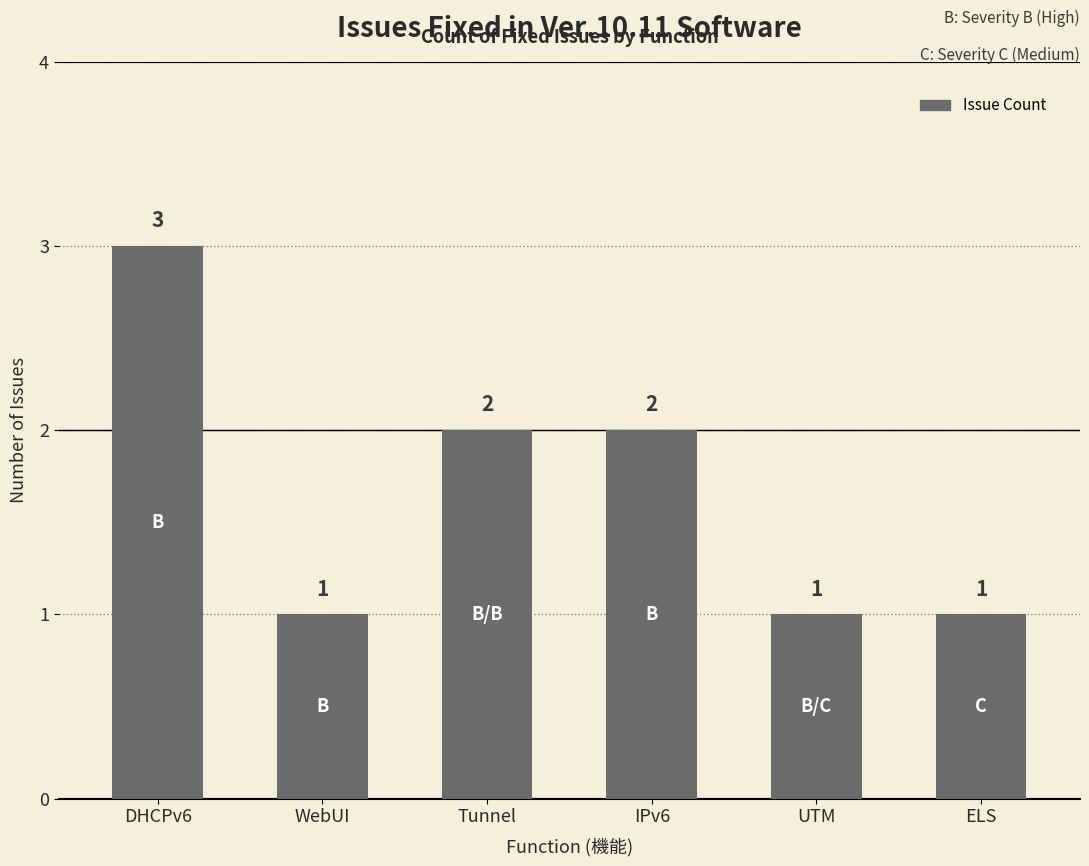

What is the ratio of the value at IPv6 to the value at ELS?

2.0